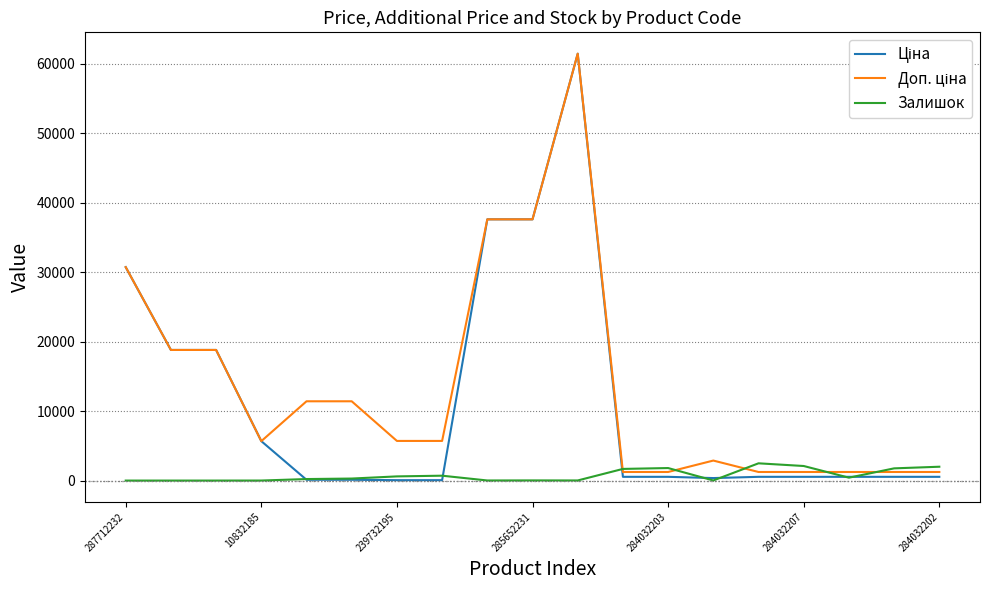

What is the maximum value shown in the chart?

61434.3